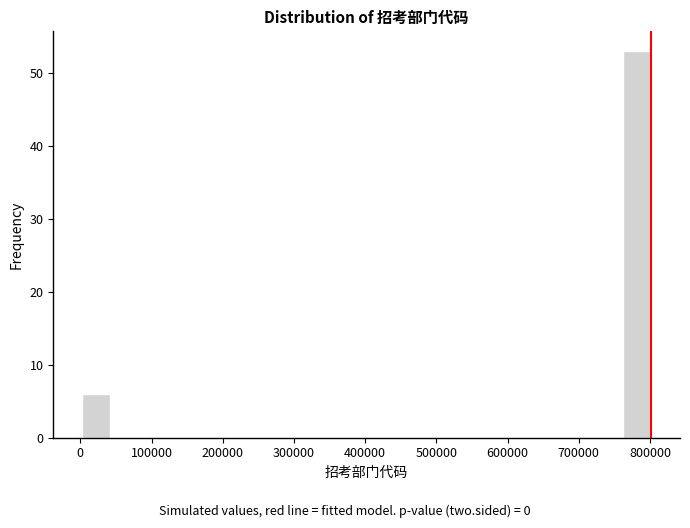

Over which range of the x-axis is the bar tallest?

760000 to 800000